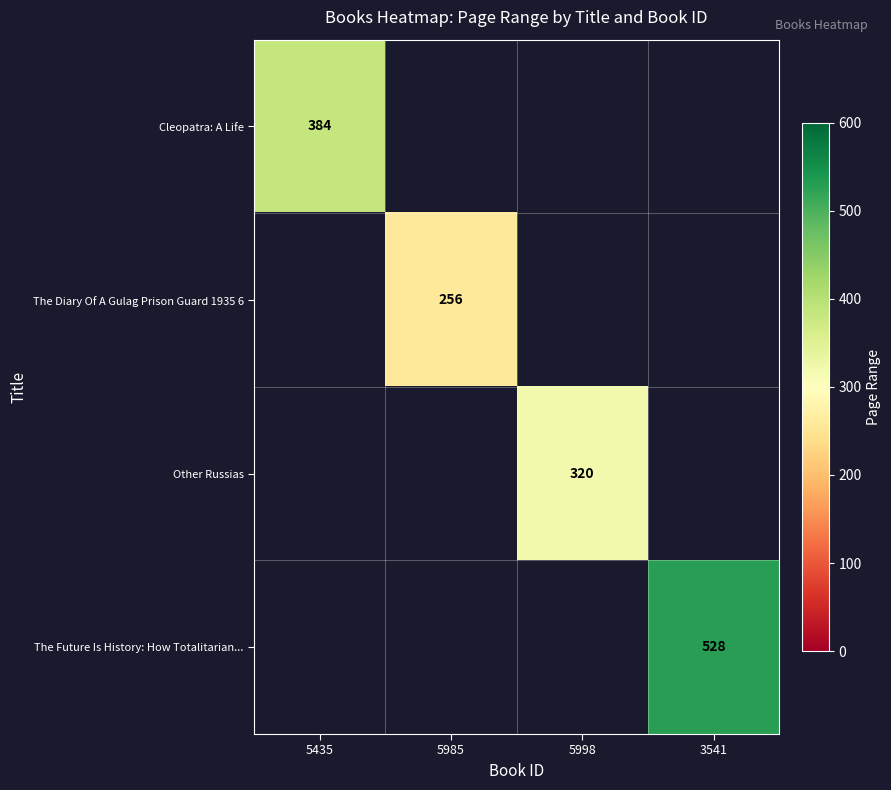

The The Future Is History: How Totalitarian... series shows 528 at 3541. True or false?

True